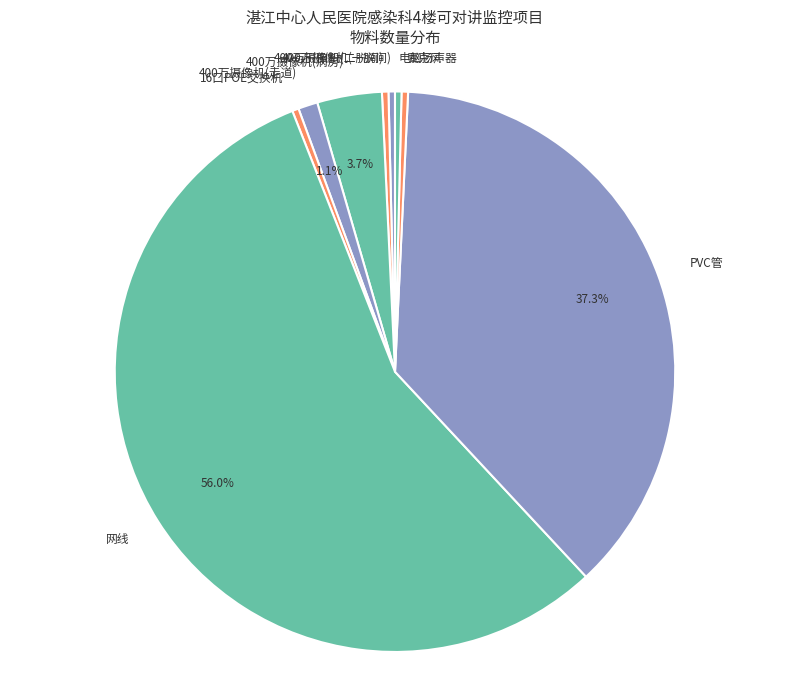

Which slice represents more than half of the pie?

网线